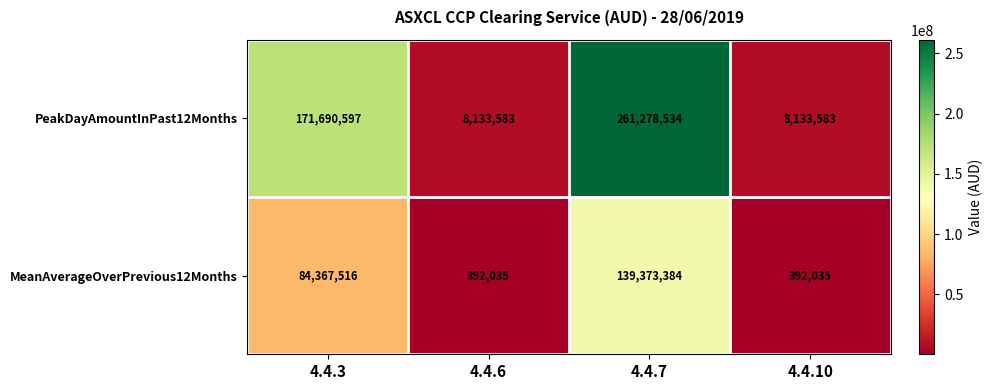

The value of PeakDayAmountInPast12Months at 4.4.10 is 10762834. True or false?

False